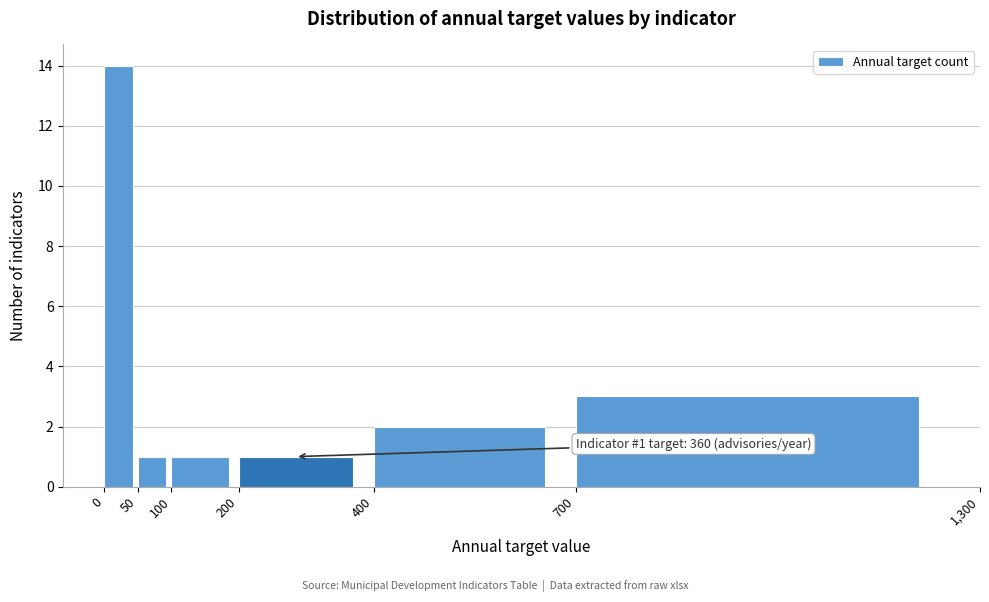

Which range on the x-axis has the tallest bar?

0 to 50